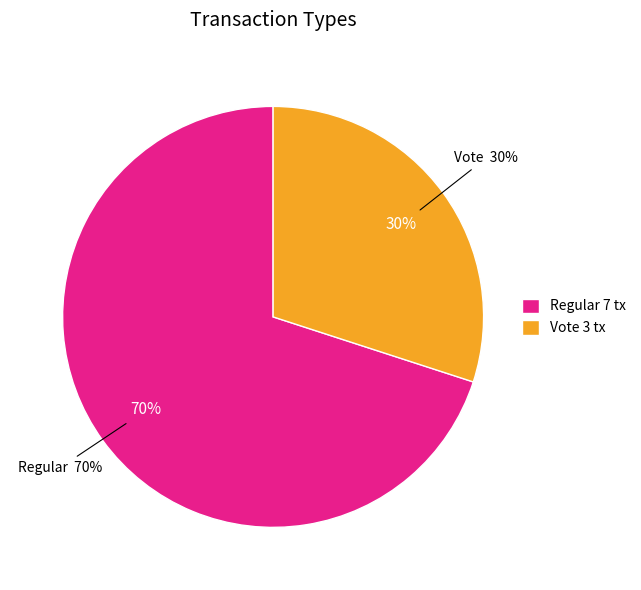

Which slice is the largest?

Regular